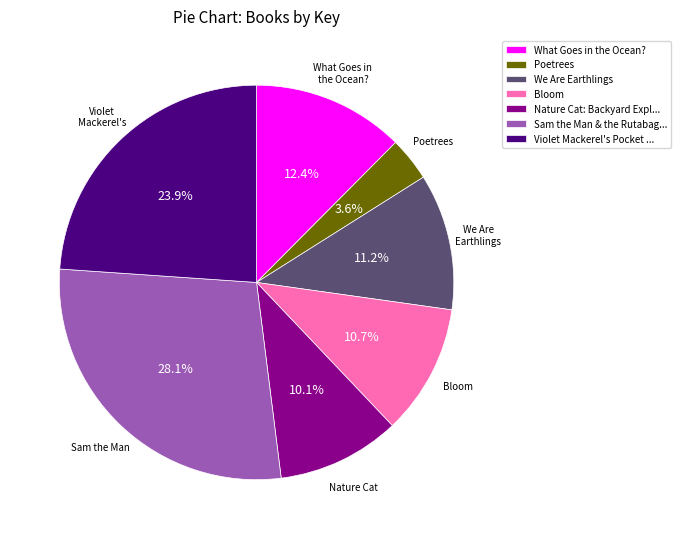

What is the total percentage of Poetrees and What Goes in the Ocean??

16.0%